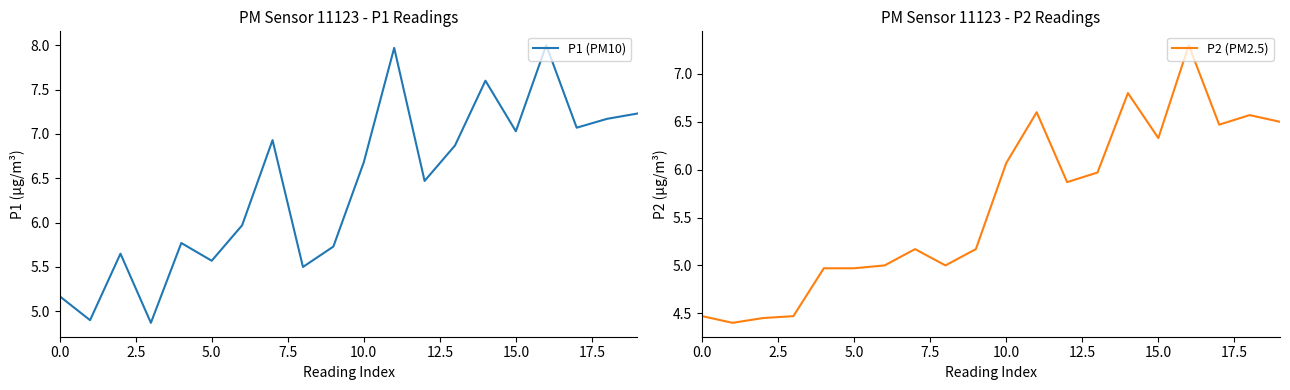

Read the P1 (PM10) value at 15.0.

7.0